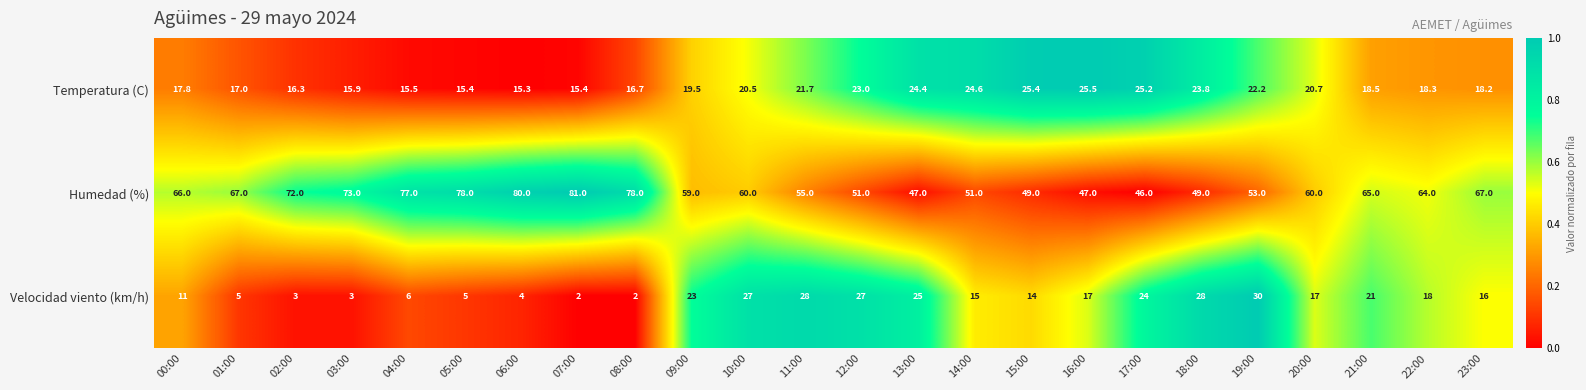

Rank the series at 09:00 from highest to lowest value.

Humedad (%), Velocidad viento (km/h), Temperatura (C)